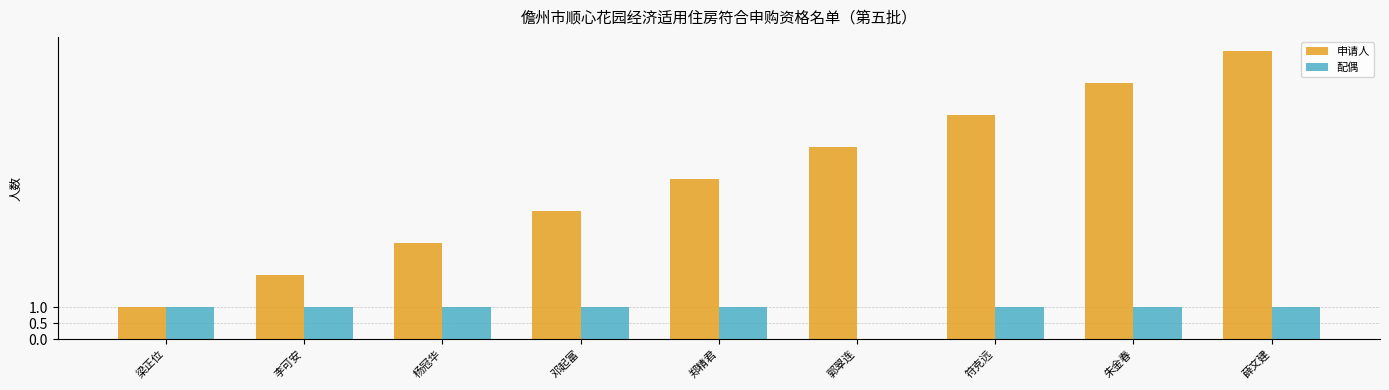

Reading right to left, transcribe all the data shown in this chart.

申请人: 9	8	7	6	5	4	3	2	1
配偶: 1	1	1	0	1	1	1	1	1